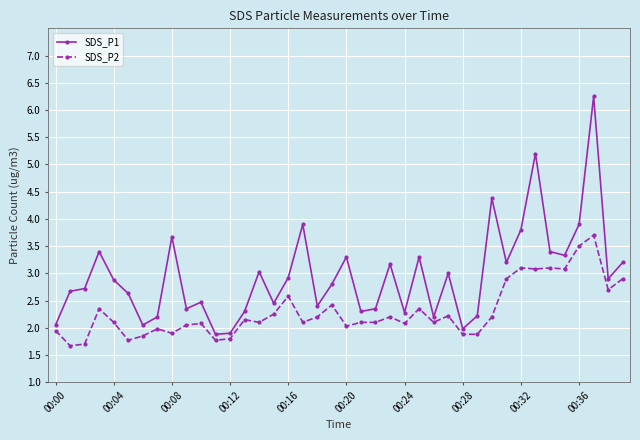

What is the average value of the SDS_P1 series?

3.0